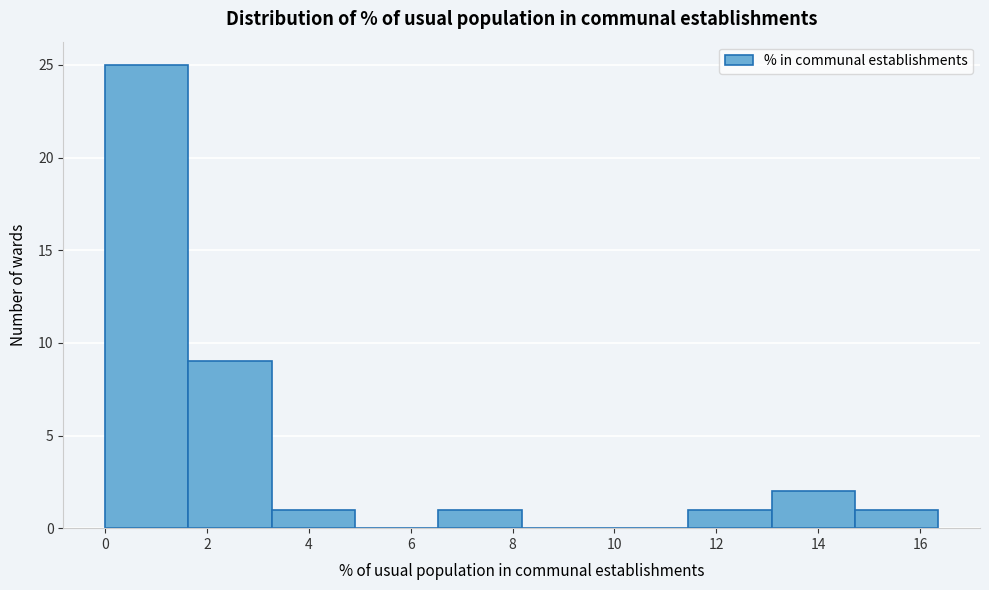

Reading left to right, list every bar in this chart as the range it spans on the x-axis followed by its height. Neither the bar edges nor the heights are printed on the chart, so give them approximately, as read against the axes.

0.0 to 1.6: 25
1.6 to 3.2: 9
3.2 to 5.0: 1
5.0 to 6.6: 0
6.6 to 8.2: 1
8.2 to 9.8: 0
9.8 to 11.4: 0
11.4 to 13.0: 1
13.0 to 14.8: 2
14.8 to 16.4: 1